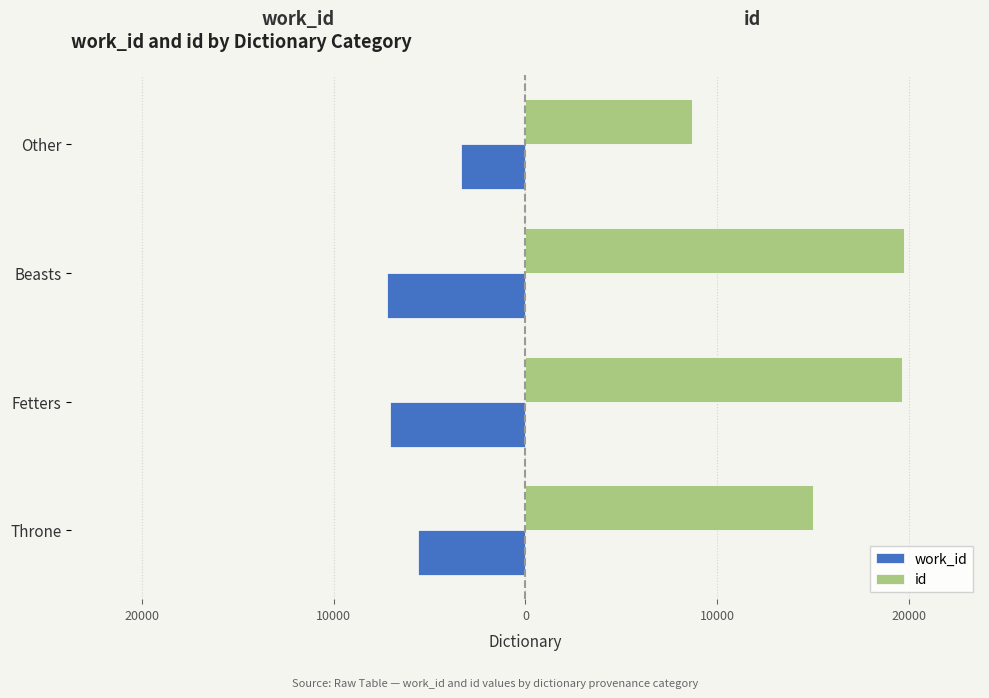

What is the greatest value displayed?

19736